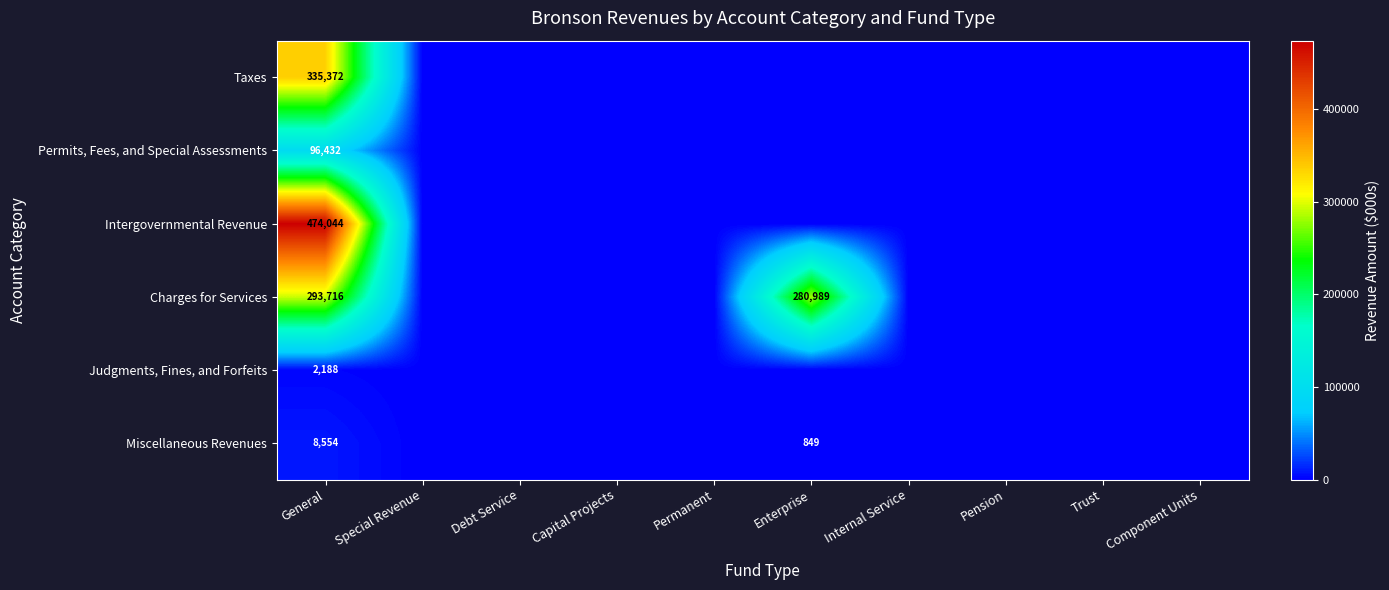

At which category is the sum across all series the highest?

General